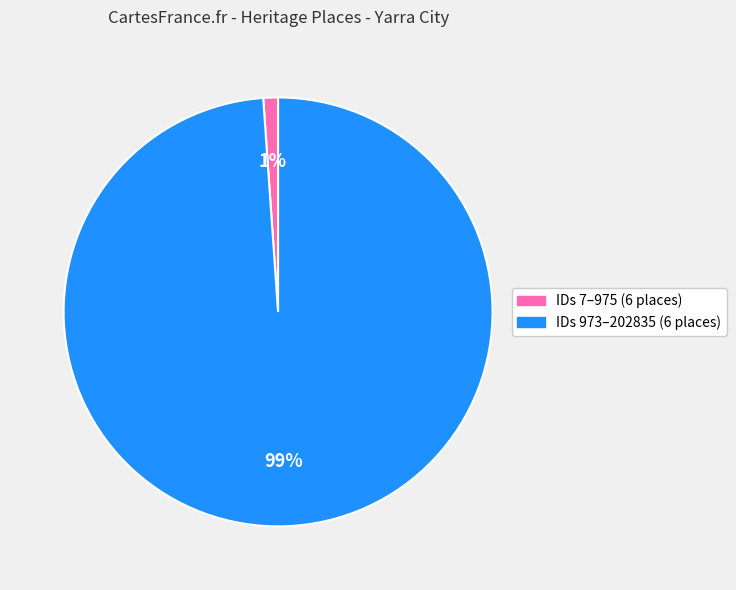

To the nearest percent, what is the difference between the largest and smallest slice percentages?

98%